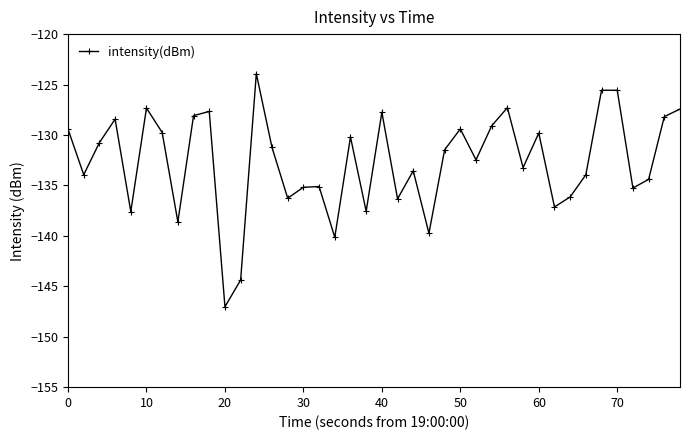

True or false: the data has more than 0 interior local peaks.

True